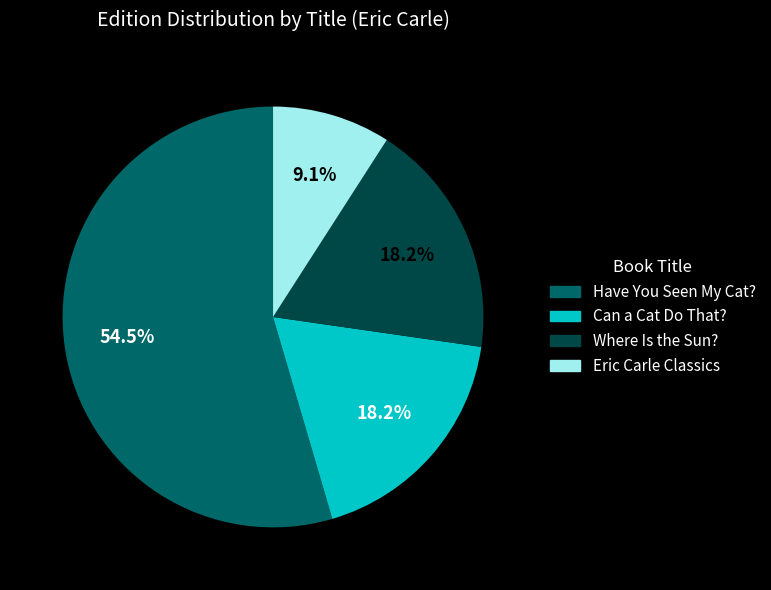

Between Eric Carle Classics and Where Is the Sun?, which is larger?

Where Is the Sun?